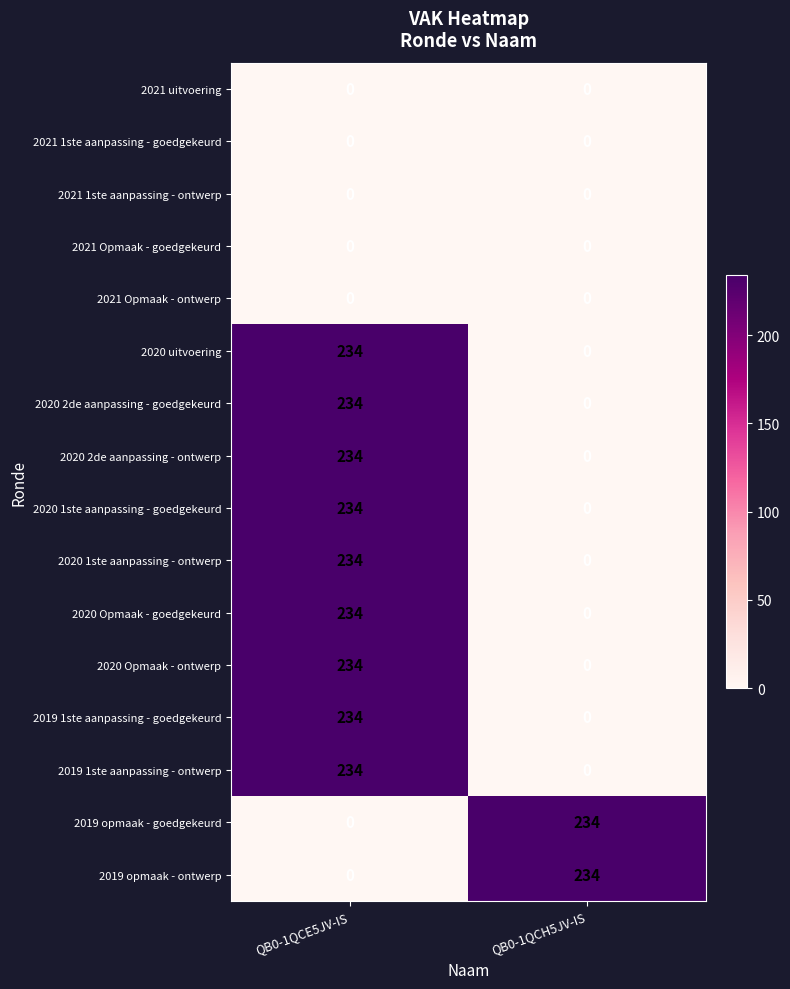

What is the difference between the 2020 1ste aanpassing - ontwerp values at QB0-1QCH5JV-IS and QB0-1QCE5JV-IS?

234